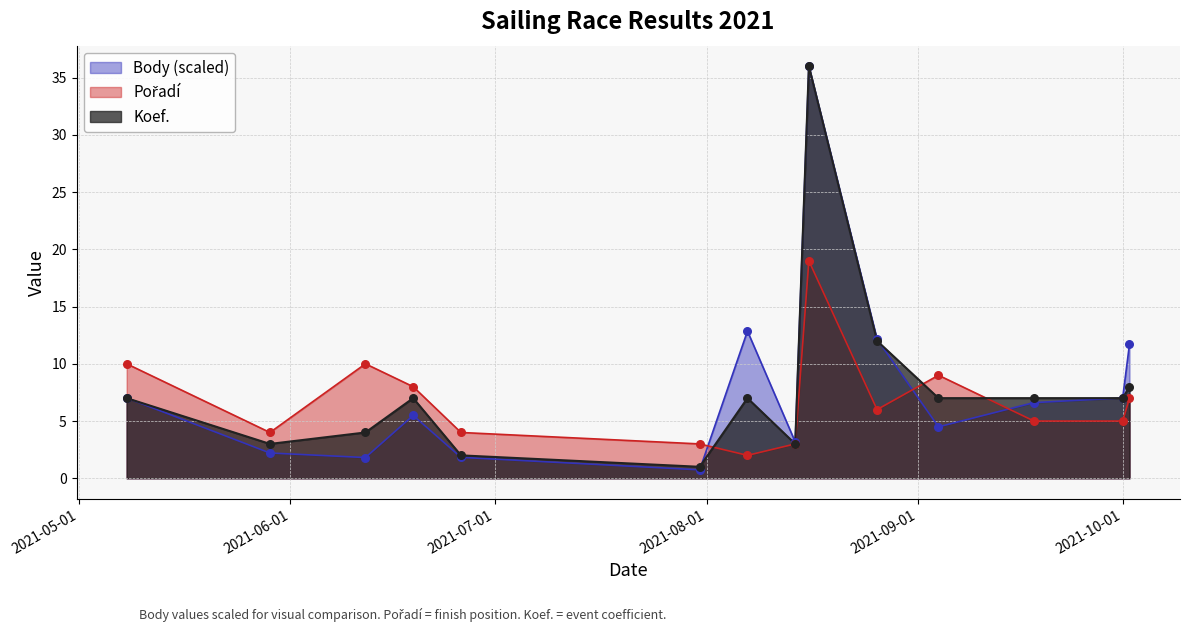

Which series has the largest Y range (max minus min)?

Body